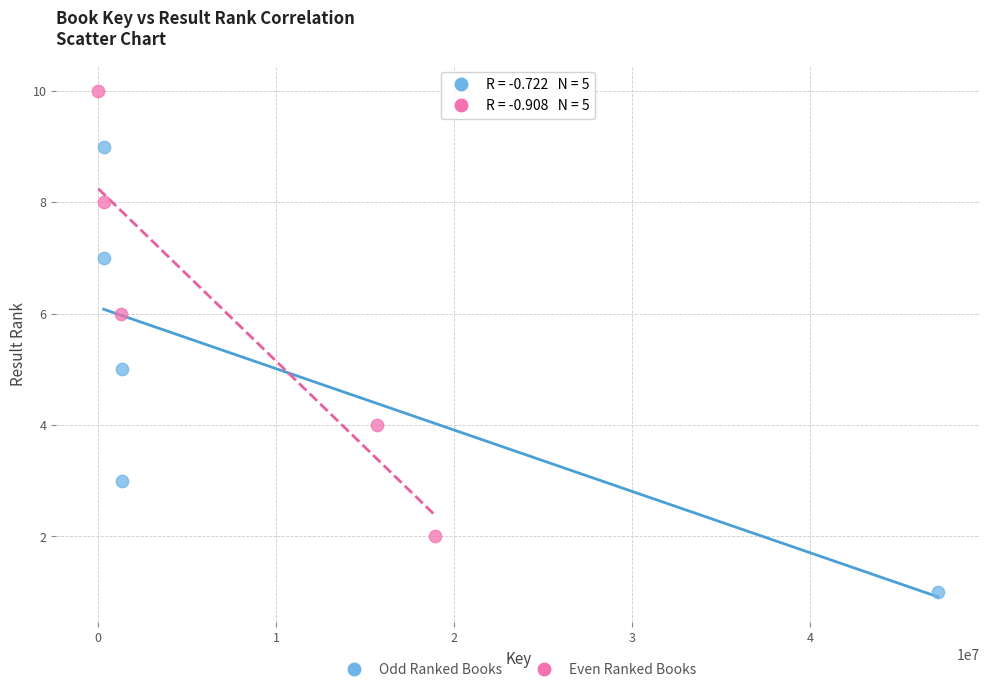

Which series reaches the minimum Y coordinate?

Odd Ranked Books